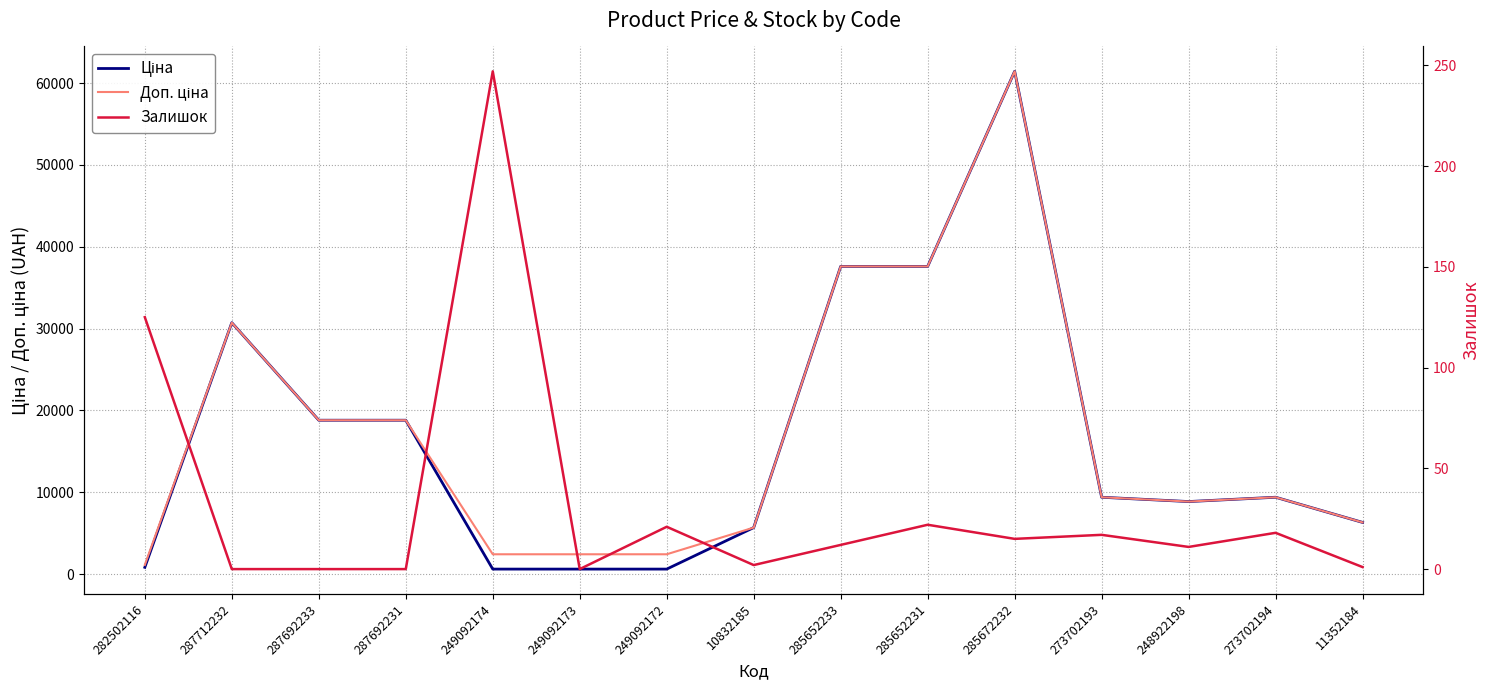

Does the chart have visible grid lines?

Yes